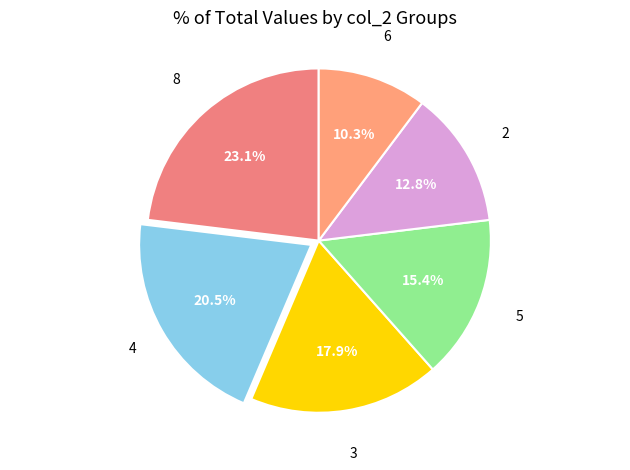

What is the smallest slice in the pie chart?

6